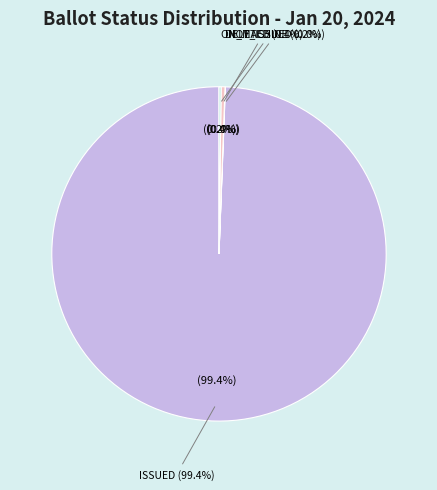

Count the number of slices in the pie.

6